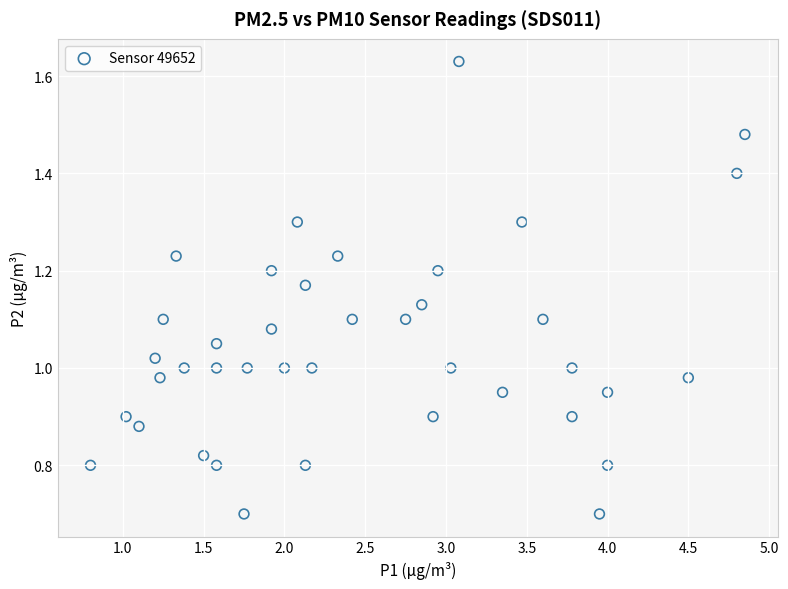

What is the range of X values (max minus min)?

4.0